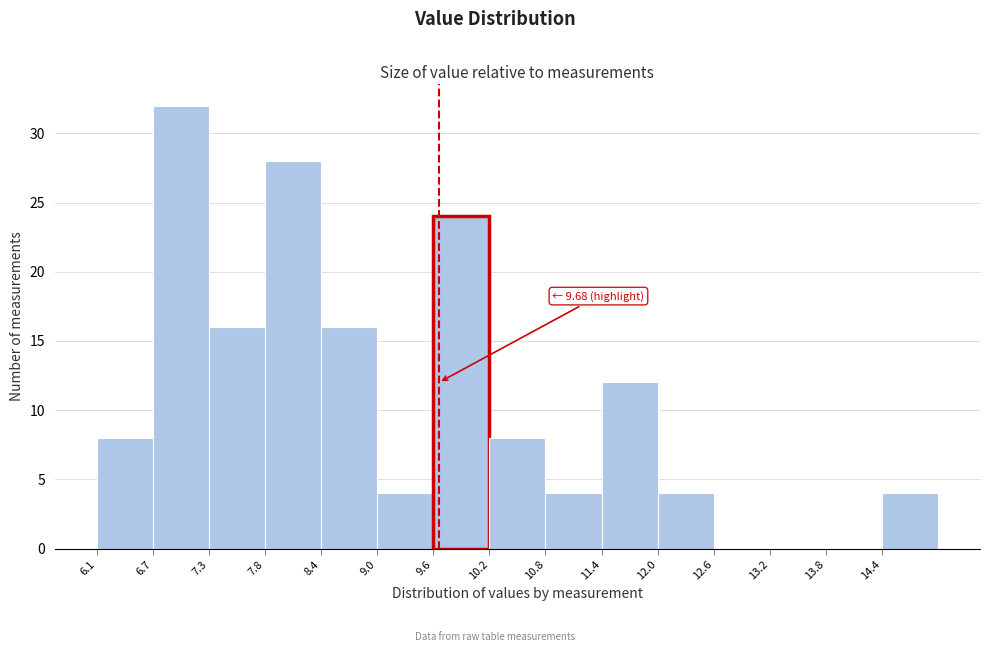

Which range on the x-axis has the tallest bar?

6.7 to 7.3